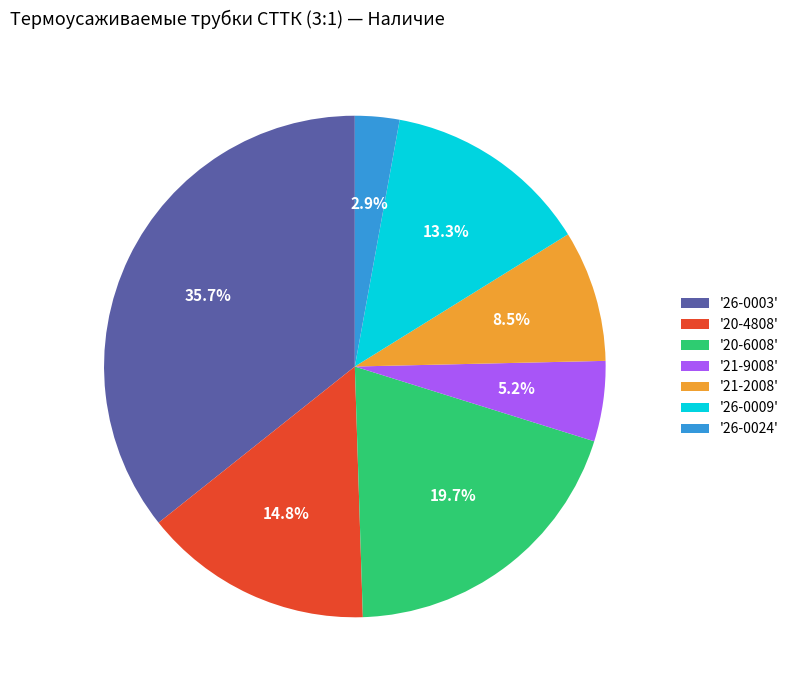

What is the smallest slice in the pie chart?

'26-0024'